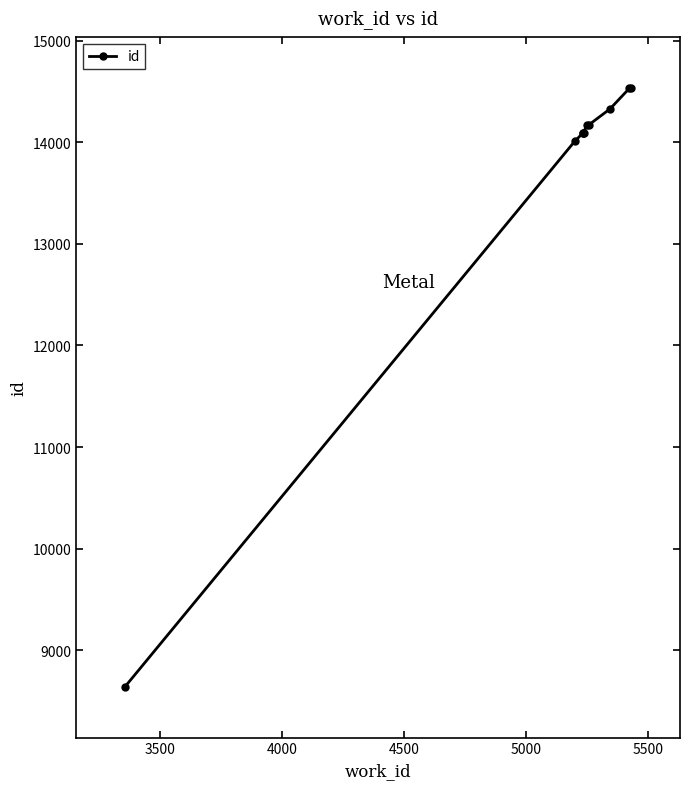

What is the greatest value displayed?

14536